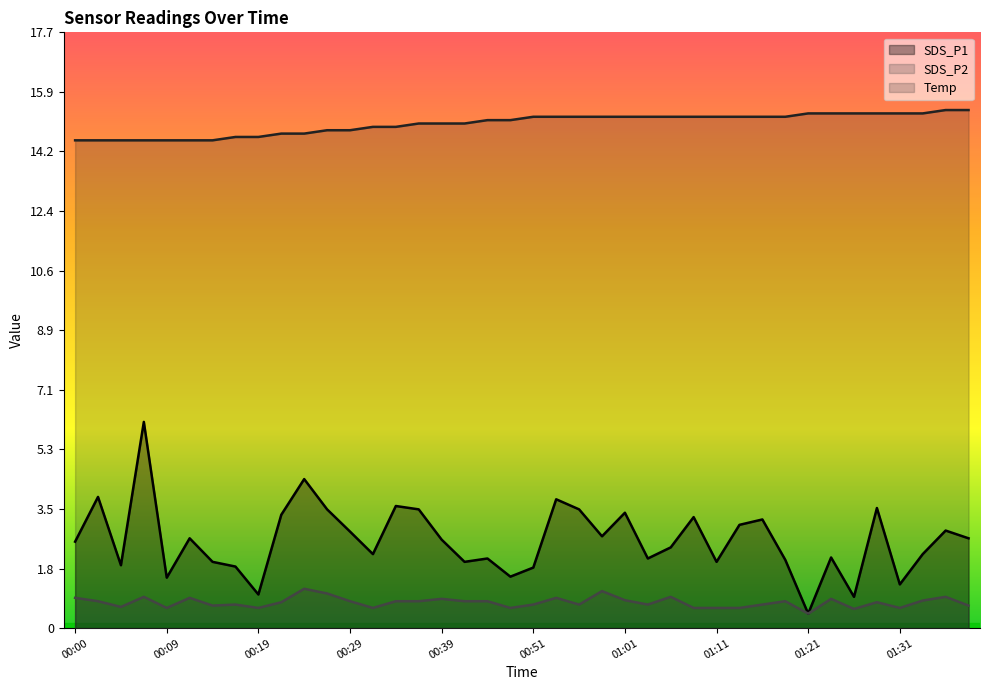

Is the value of SDS_P1 at 00:59 greater than the value of Temp at 00:07?

No